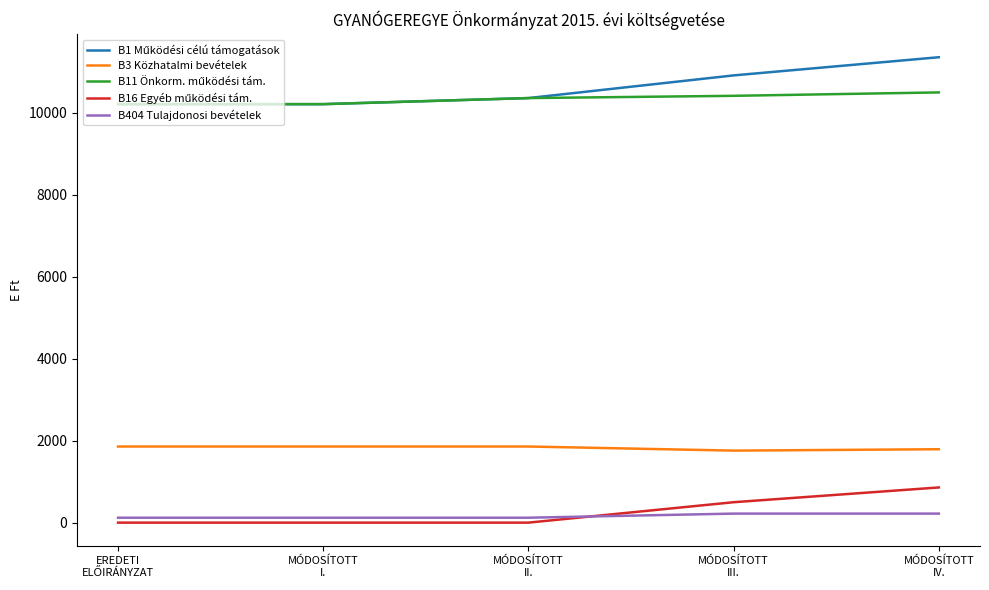

How many lines are shown in the chart?

5